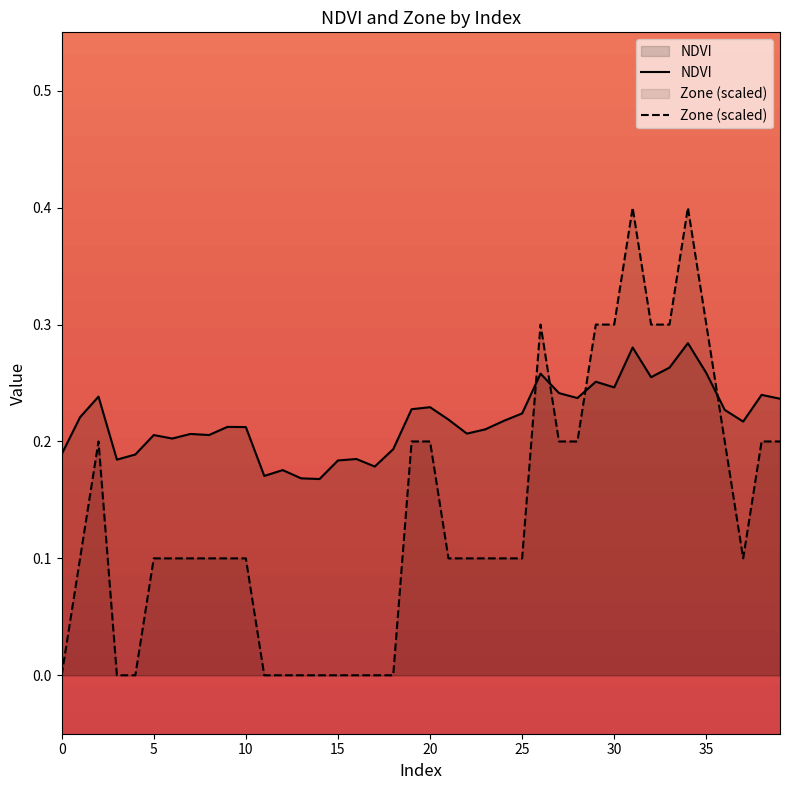

Which series has the largest range (max minus min)?

Zone (scaled)